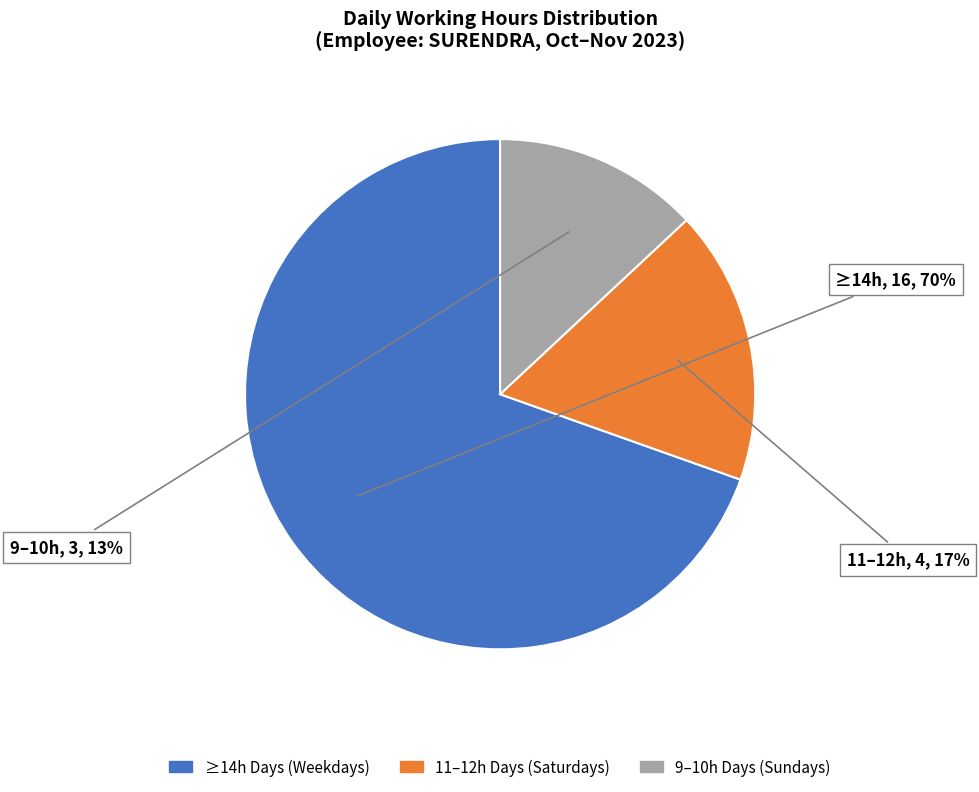

To the nearest percent, what is the difference between the largest and smallest slice percentages?

57%